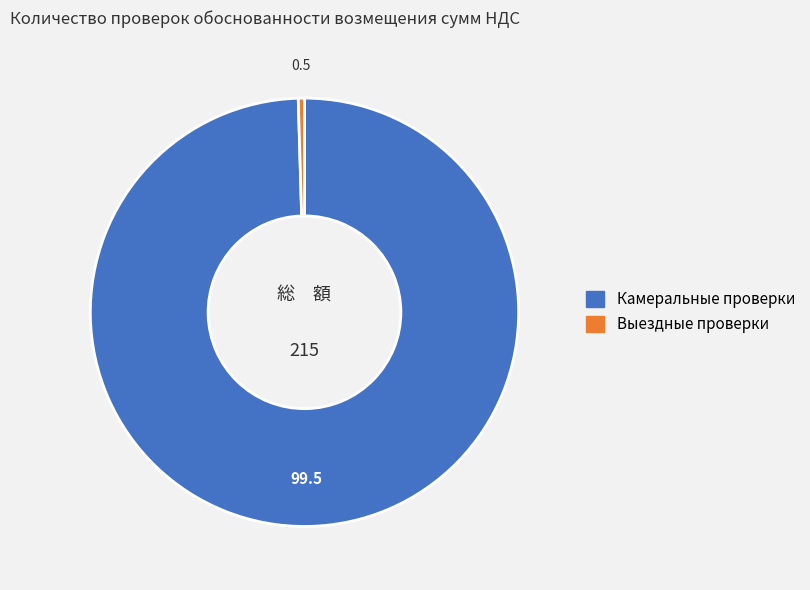

Which category has the biggest portion of the pie?

Камеральные проверки